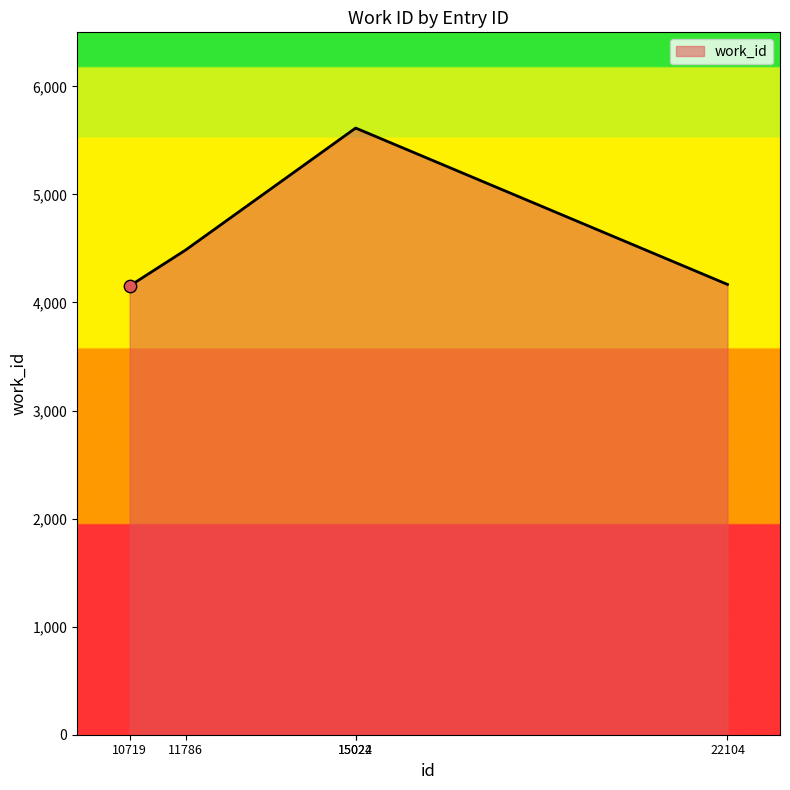

What is the ratio of the value at 22104 to the value at 10719?

1.0